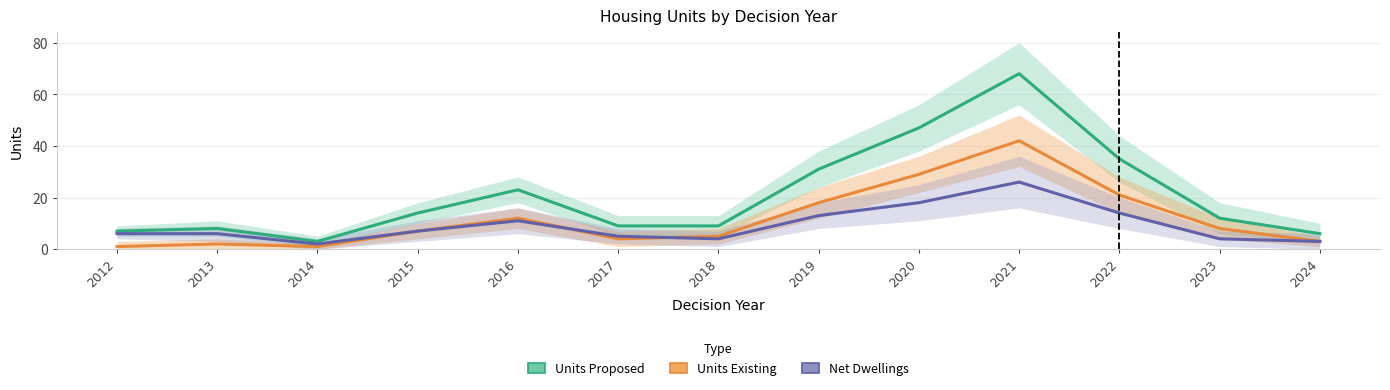

What is the value of the Units Existing point at the 12th from the left?

8